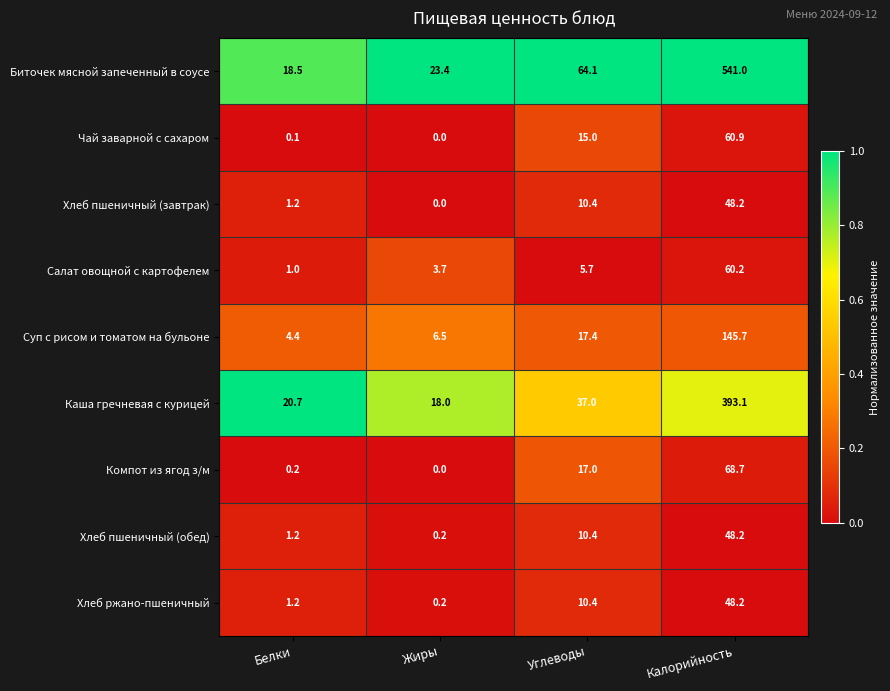

List the labels in order of Хлеб пшеничный (завтрак) value, smallest first.

Жиры, Белки, Углеводы, Калорийность